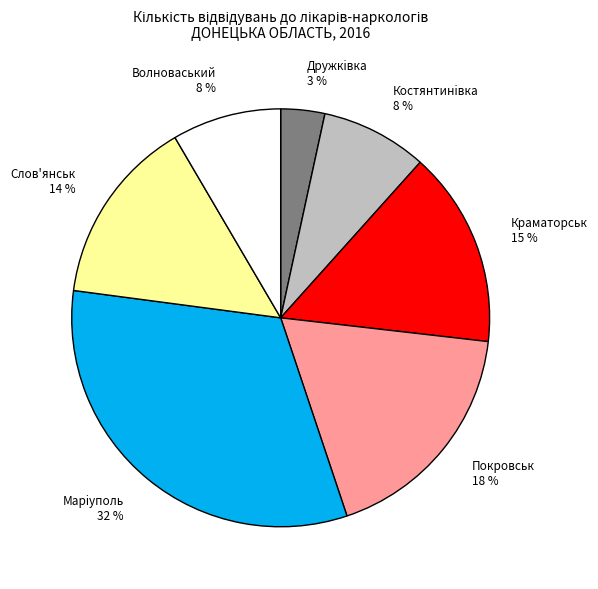

Does Дружкiвка represent more than half of the total?

No